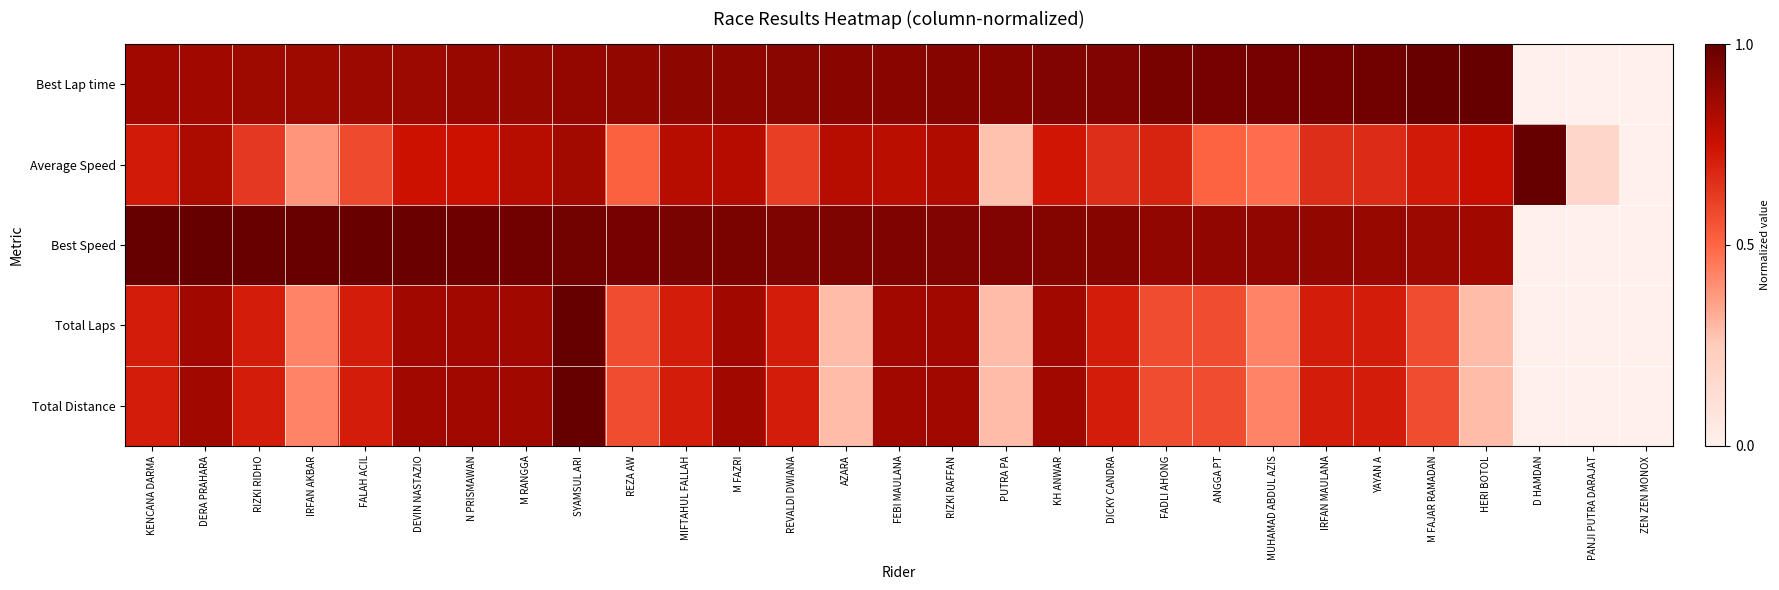

How many distinct data groups are displayed?

5